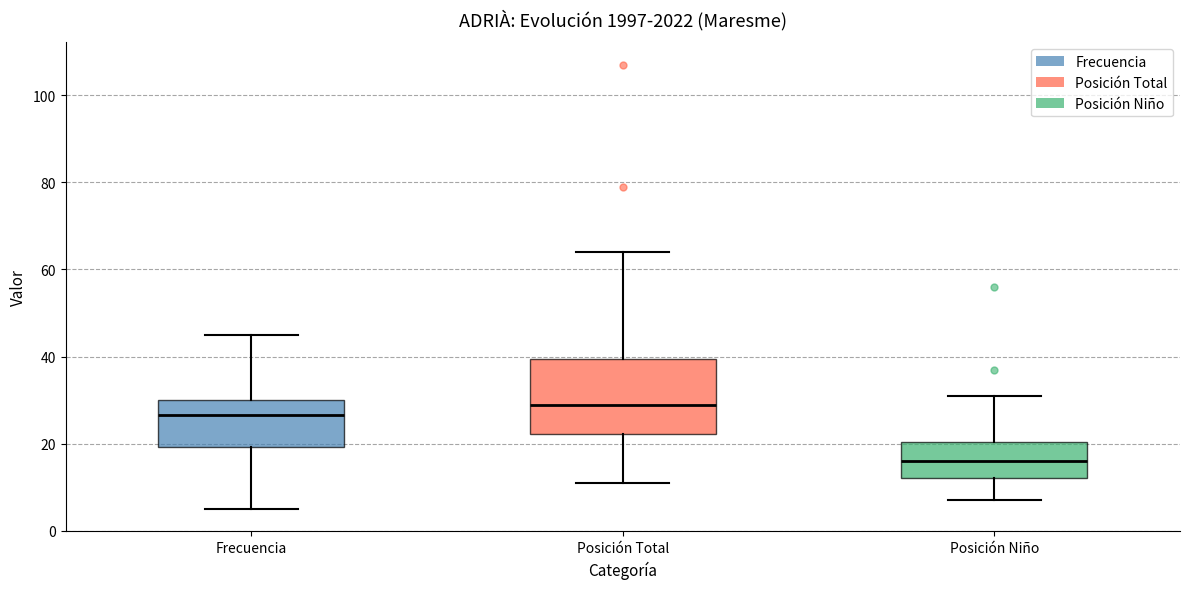

Reading left to right, transcribe this box plot: for each box, give where its median line is, the range the box spans, and where its two whiskers end, as read against the y-axis. The values are not printed on the chart, so give them approximately, as read against the axis.

Frecuencia: median 26, box 20 to 30, whiskers 6 to 46
Posición Total: median 30, box 22 to 40, whiskers 12 to 64
Posición Niño: median 16, box 12 to 20, whiskers 8 to 32